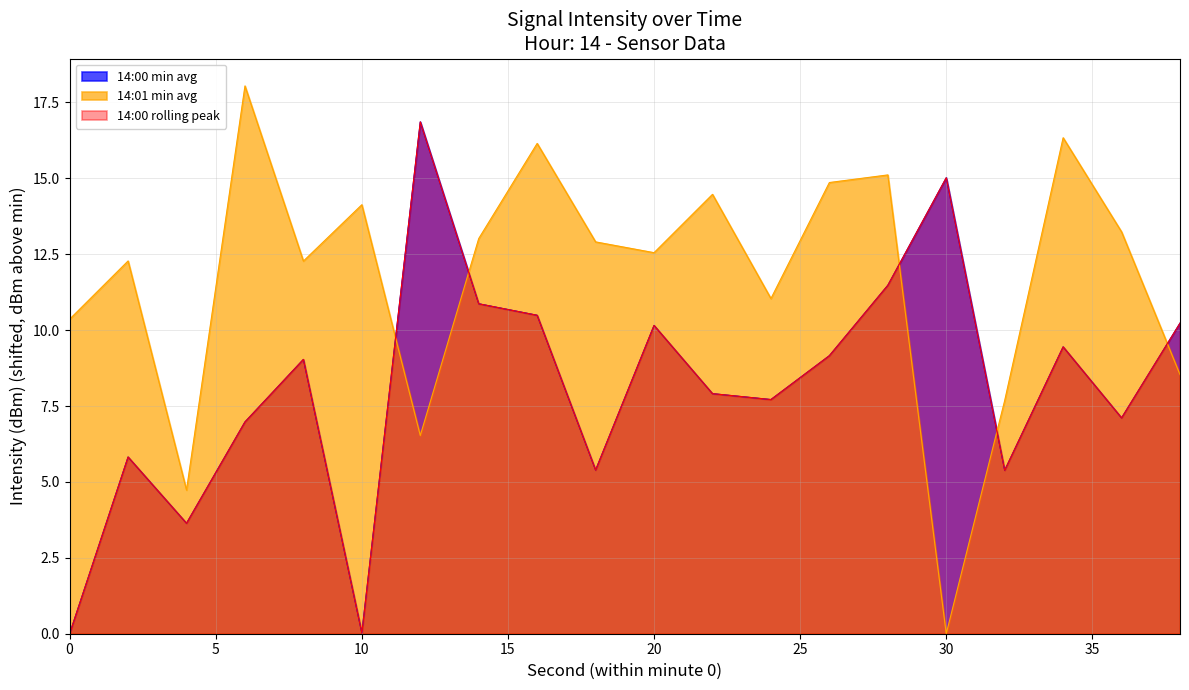

How many lines are shown in the chart?

3